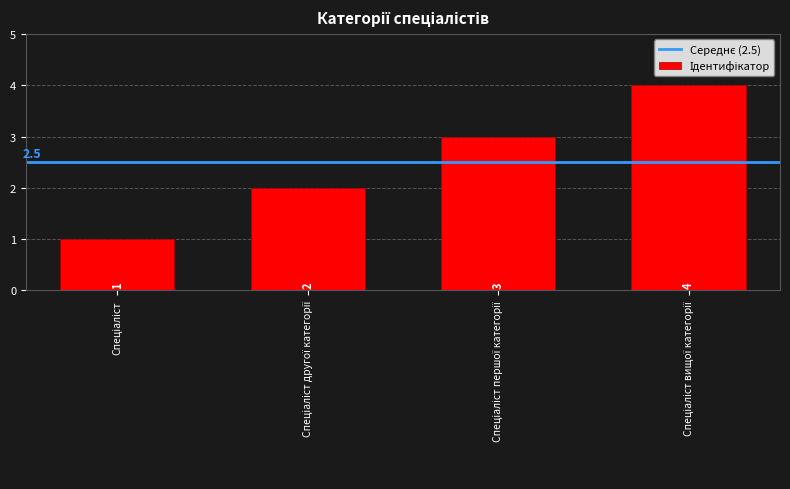

What is the maximum value shown in the chart?

4